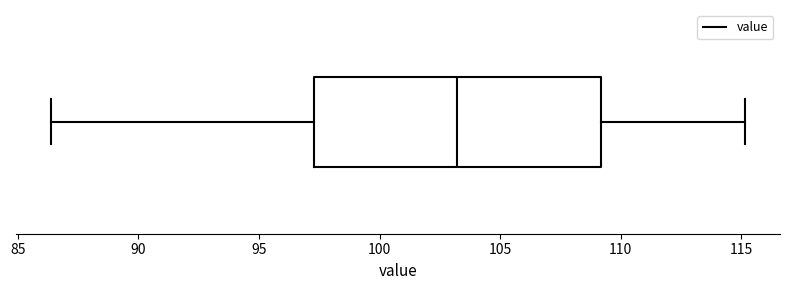

Transcribe this box plot: give where the median line is, the range the box spans, and where the two whiskers end, as read against the x-axis. The values are not printed on the chart, so give them approximately, as read against the axis.

median 103.0, box 97.5 to 109.0, whiskers 86.5 to 115.0